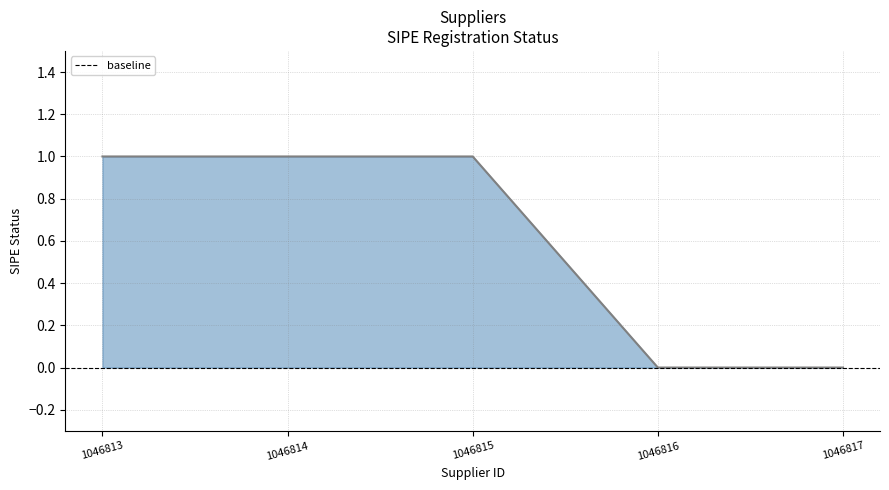

Is it true that the value at 1046815 is 1?

True